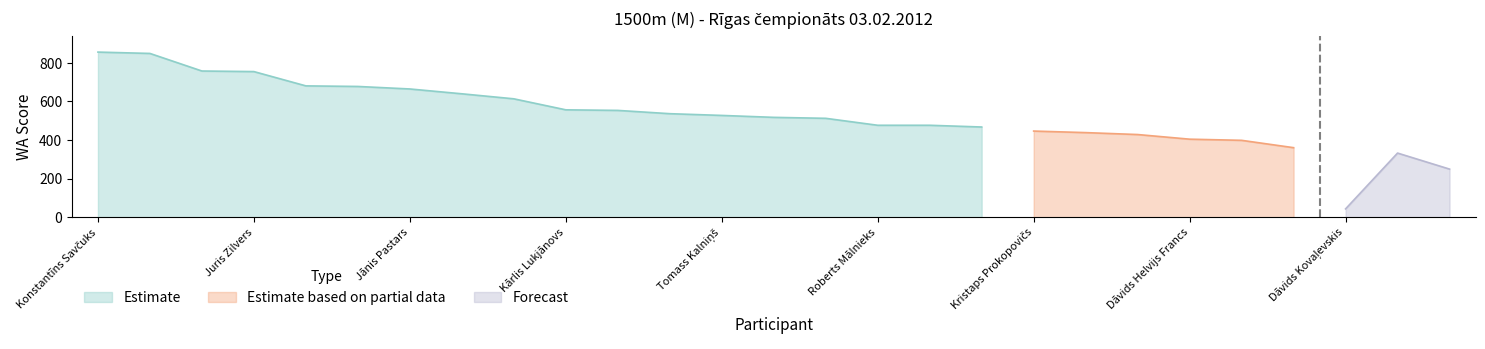

Rank the categories by value from highest to lowest.

Konstantīns Savčuks, Kaspars Briška, Jānis Girgensons, Juris Zilvers, Rihards Linde, Uldis Ķemers, Jānis Pastars, Andrejs Sergejevs, Artis Dude, Kārlis Lukjānovs, Zigmārs Gailis, Mikus Puriņš, Tomass Kalniņš, Alvis Freidenfelds, Jānis Tamužs, Roberts Mālnieks, Arvis Podnieks, Edgars Laķis, Kristaps Prokopovičs, Māris Pakārklis, Dāvis Rustants, Dāvids Helvijs Francs, Edgars Ungurs, Krists Ševčenko, Arnis Kaļiņins, Niks Mārtiņš Mūrnieks, Dāvids Kovaļevskis